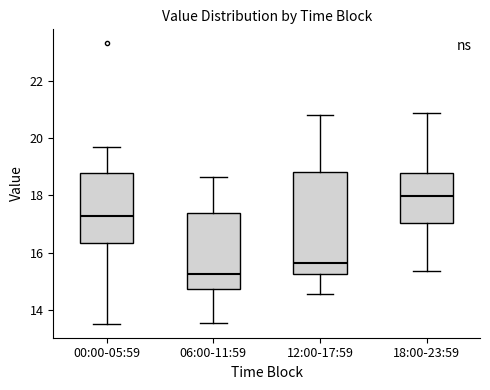

Reading left to right, read every box against the y-axis: the position of its median line, the range the box covers, and the ends of its whiskers. The values are not printed on the chart, so give them approximately, as read against the axis.

00:00-05:59: median 17.2, box 16.4 to 18.8, whiskers 13.6 to 19.6
06:00-11:59: median 15.2, box 14.8 to 17.4, whiskers 13.6 to 18.6
12:00-17:59: median 15.6, box 15.2 to 18.8, whiskers 14.6 to 20.8
18:00-23:59: median 18.0, box 17.0 to 18.8, whiskers 15.4 to 20.8